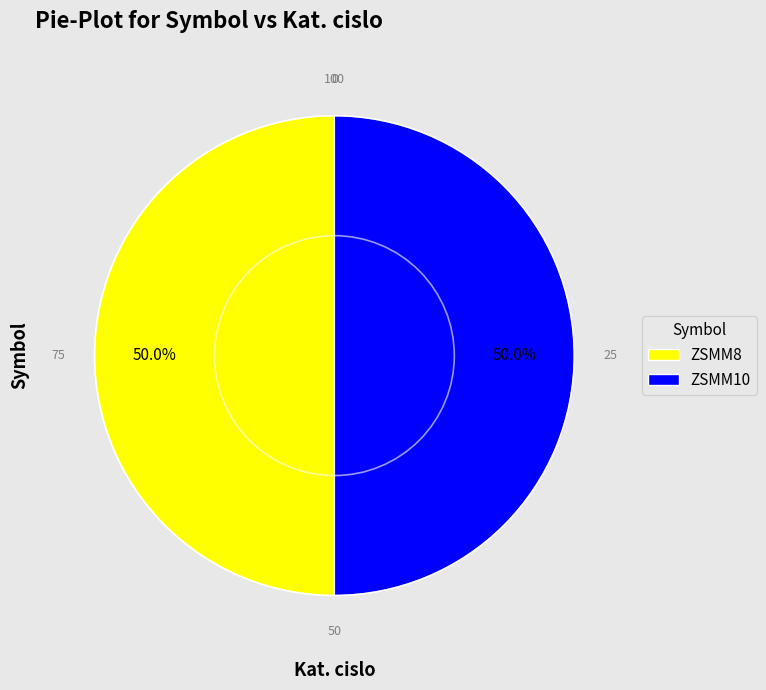

To the nearest percent, what percentage of the pie is ZSMM8?

50%